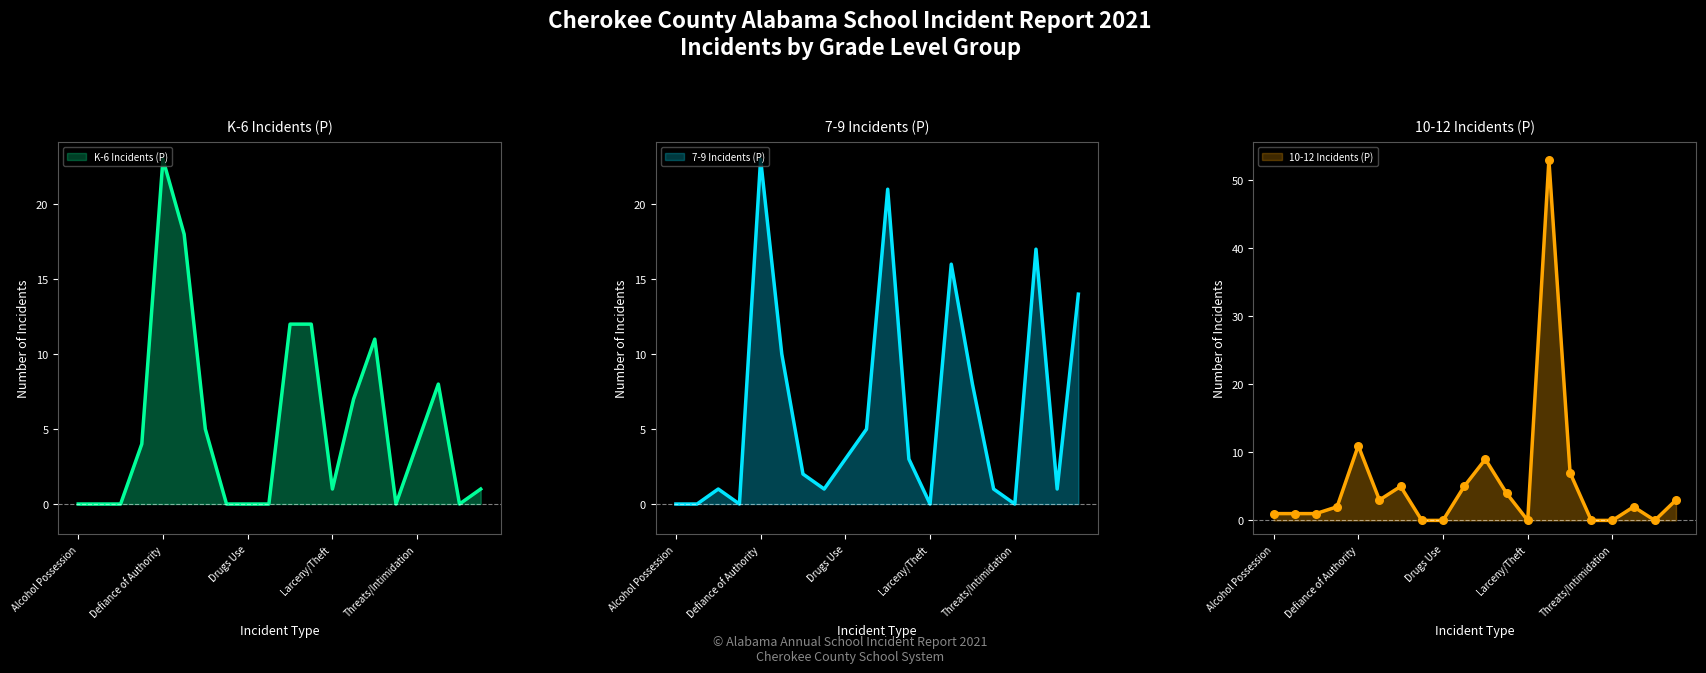

Is the value of 10-12 Incidents (P) at Bomb Threat greater than the value of 7-9 Incidents (P) at Tobacco Sale?

No